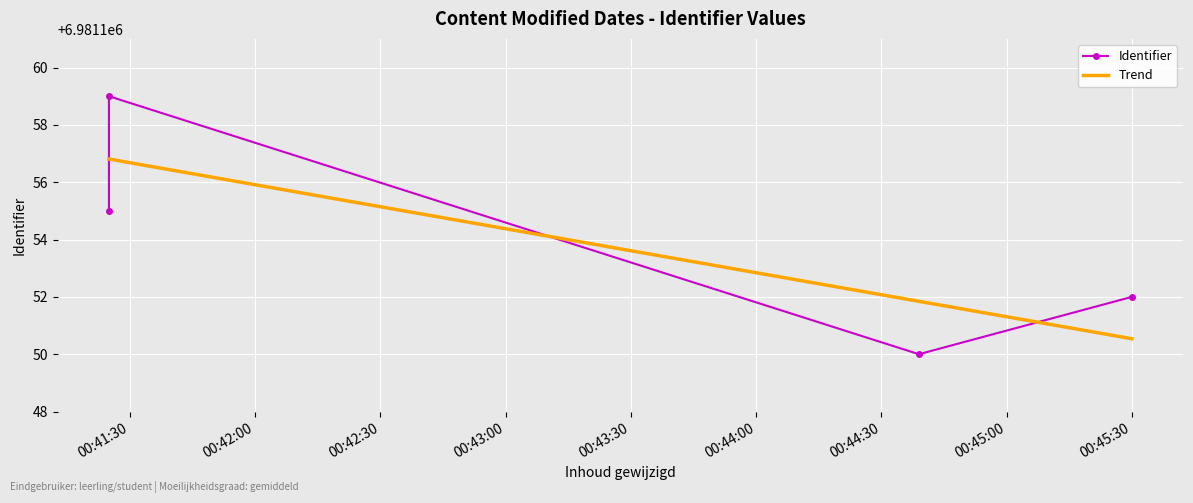

What is the difference between the values at 2022-01-11 00:41:25 and 2022-01-11 00:45:30?

3